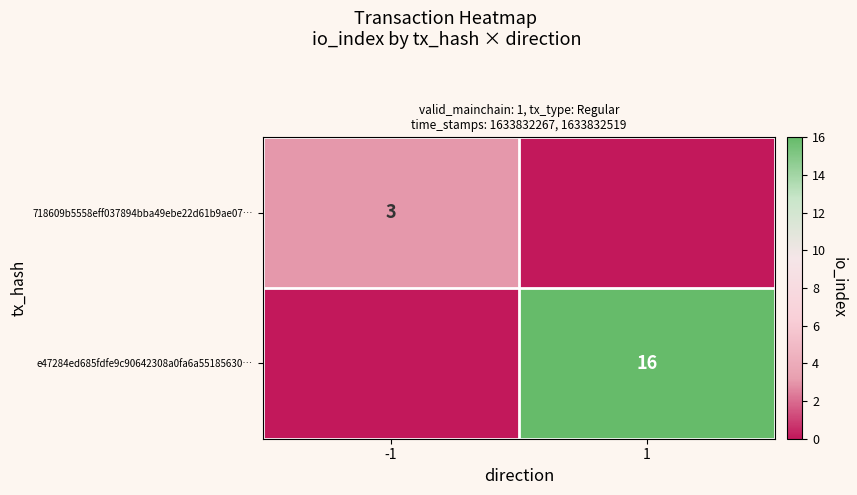

True or false: e47284ed685fdfe9c90642308a0fa6a55185630… has a value of 11 at 1.

False